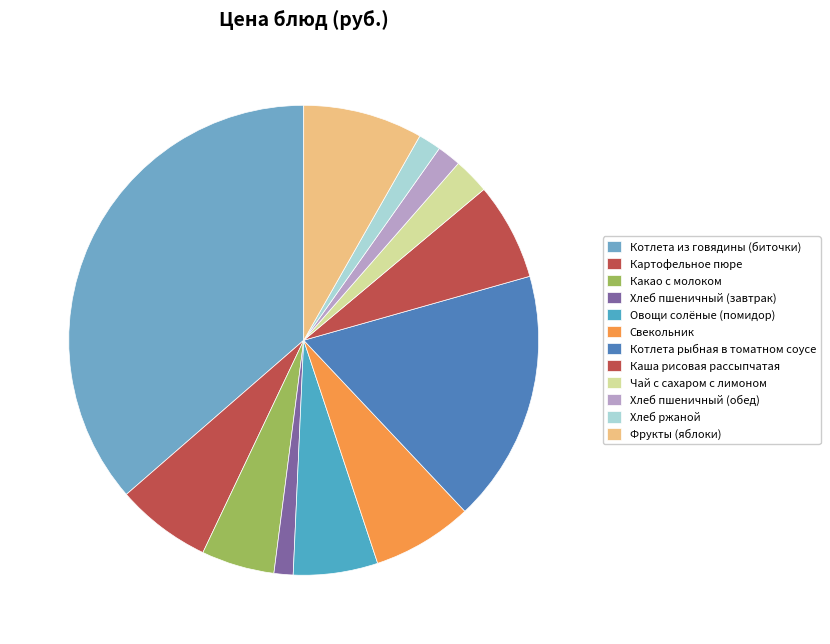

Between Каша рисовая рассыпчатая and Чай с сахаром с лимоном, which is larger?

Каша рисовая рассыпчатая